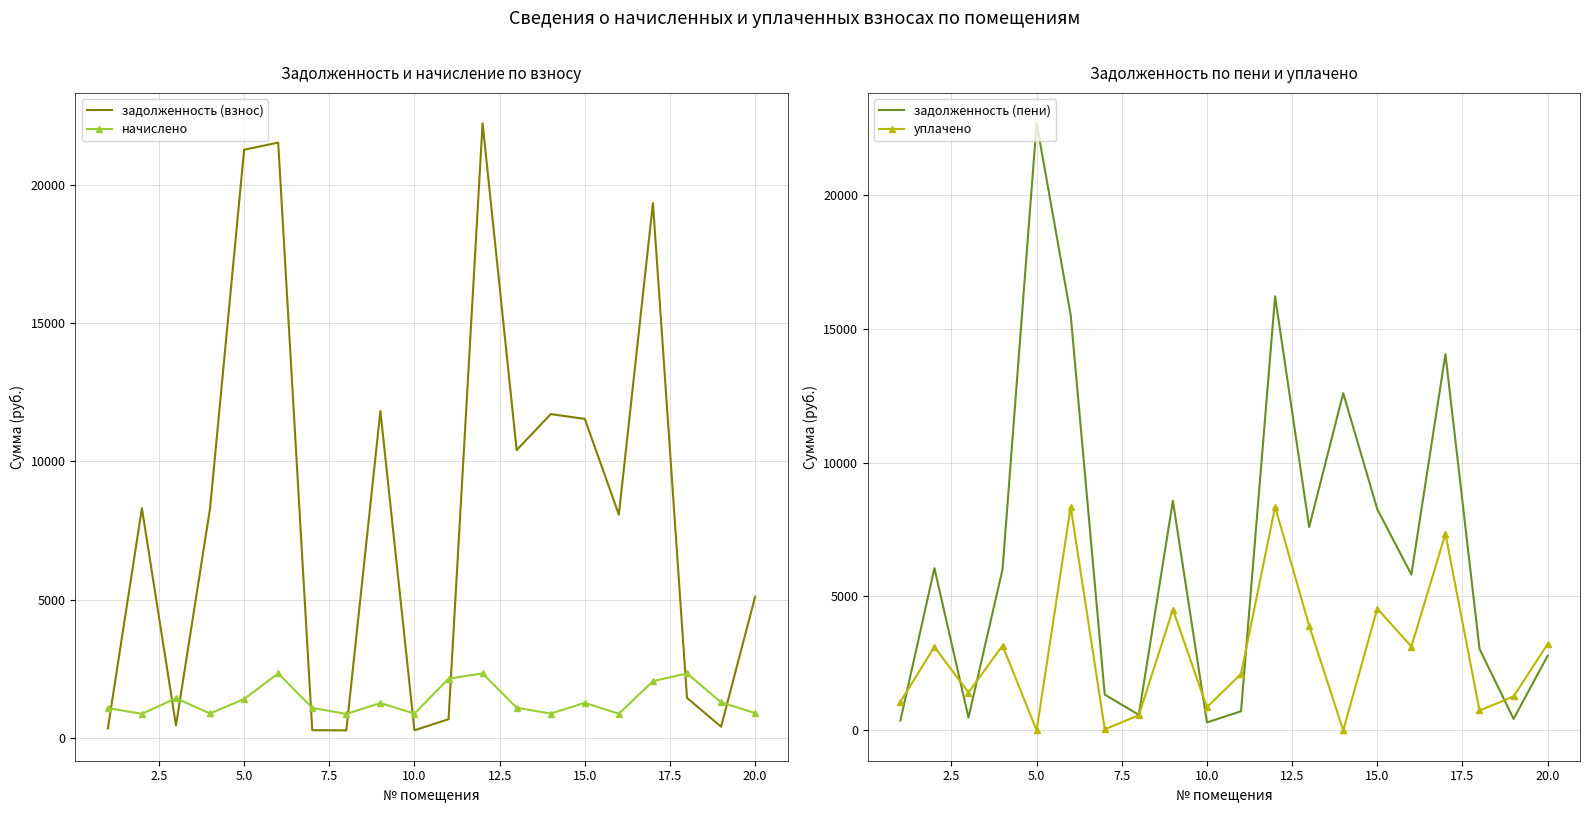

What is the greatest value displayed?

22671.5